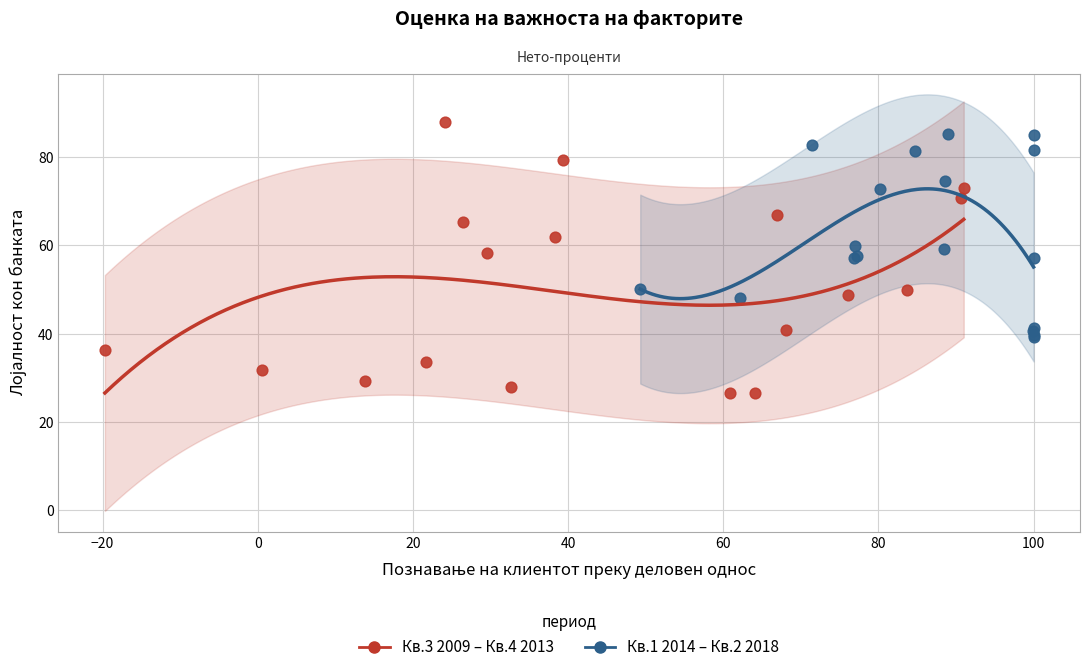

Which series has the widest spread of Y values?

Кв.3 2009 – Кв.4 2013